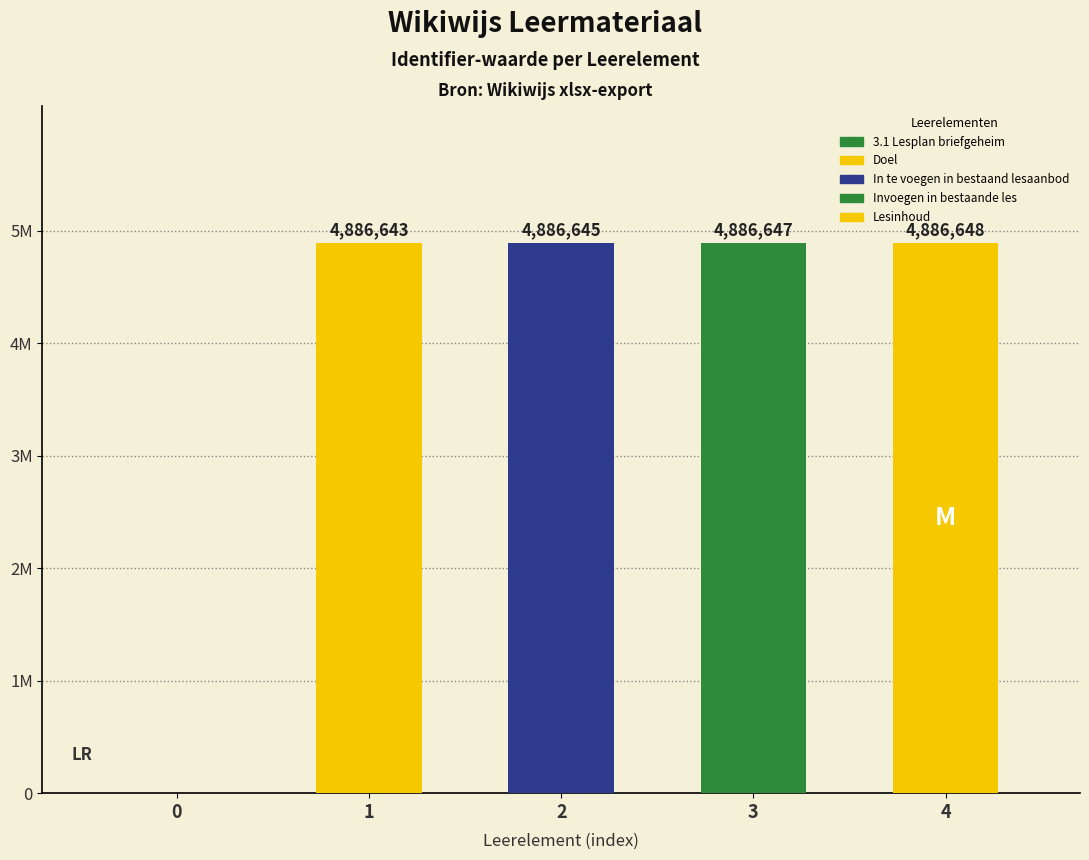

Approximately how many times larger is the value at Doel compared to Invoegen in bestaande les?

1.0